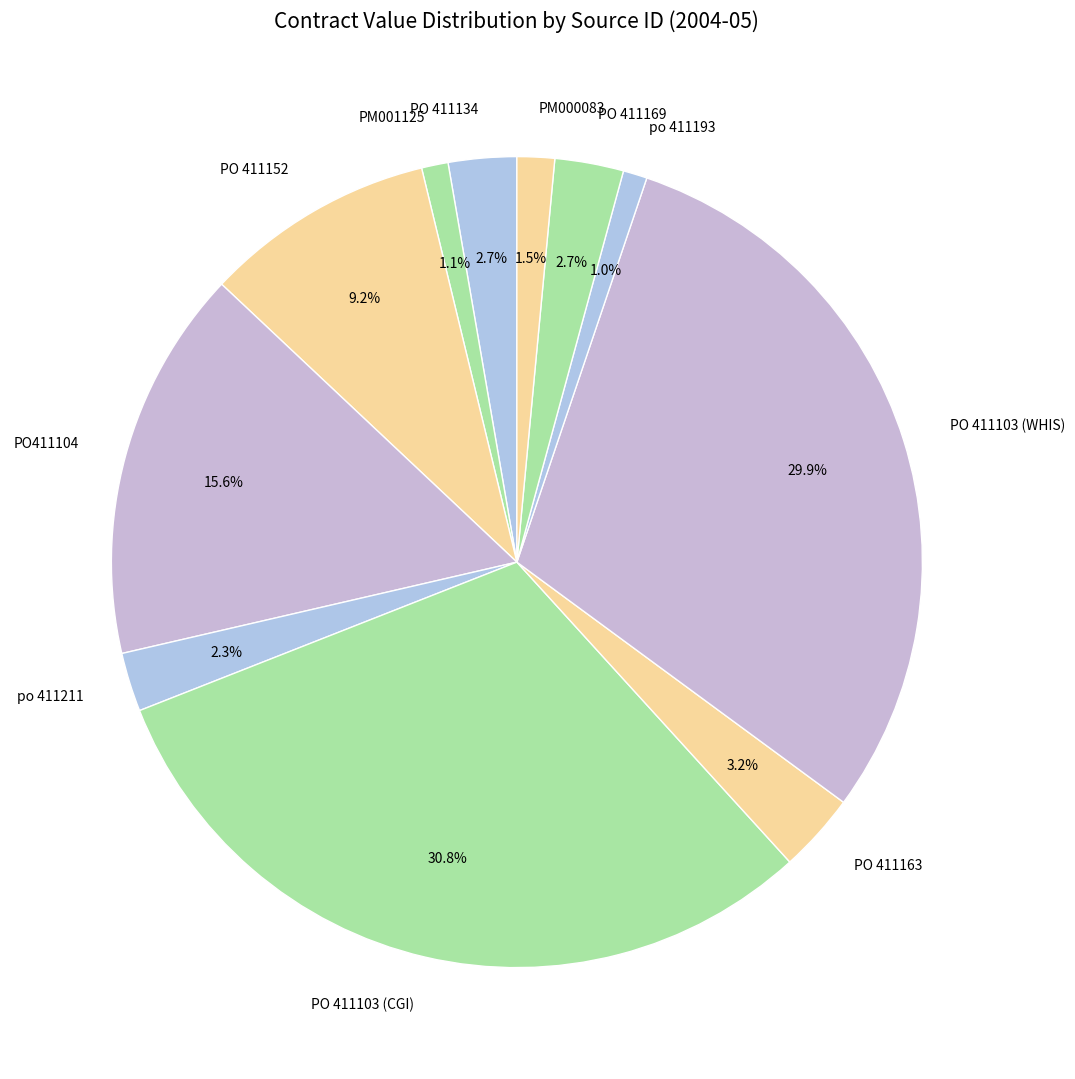

Between PO 411134 and PO411104, which is larger?

PO411104